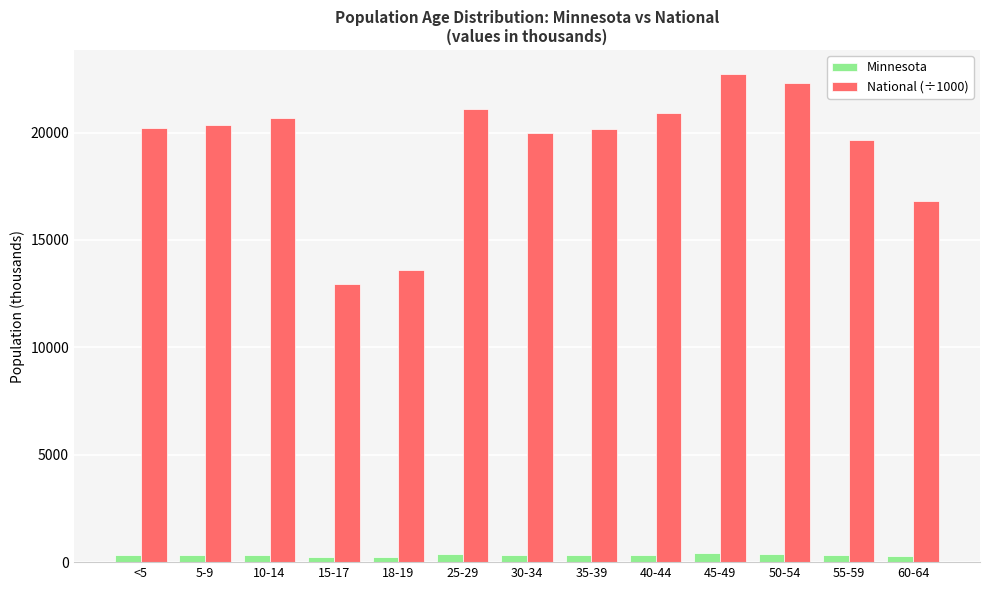

True or false: National (÷1000) has a value of 4513.6 at 18-19.

False